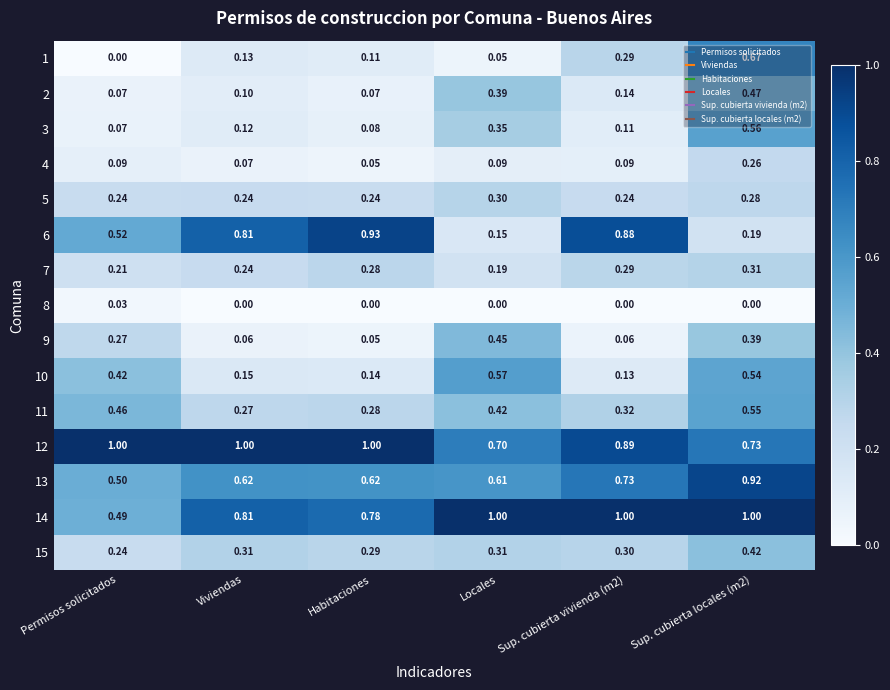

What is the spread (max minus min) of values at Sup. cubierta locales (m2)?

1.0